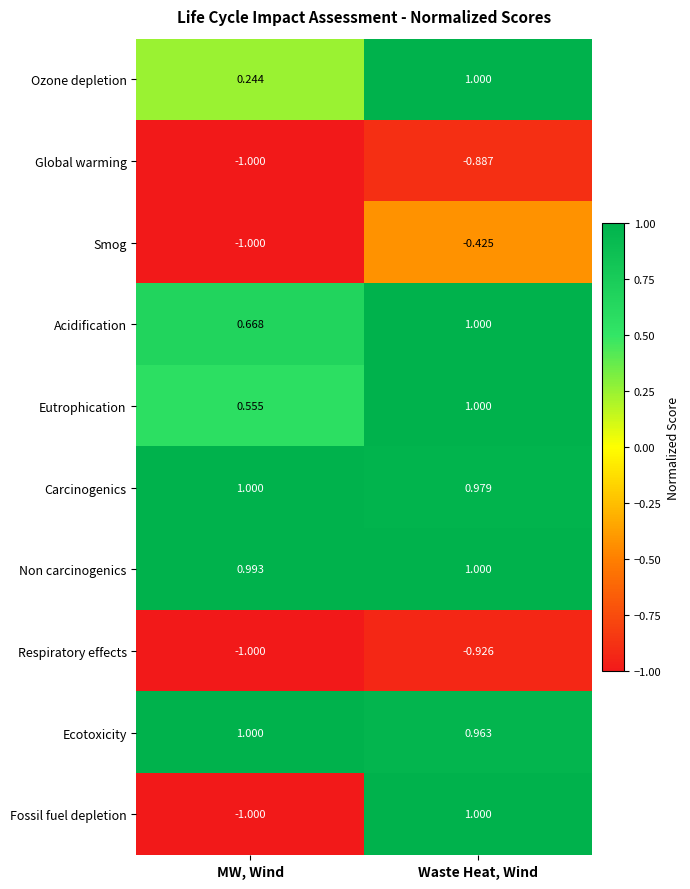

Is the value of Smog at Waste Heat, Wind greater than the value of Eutrophication at MW, Wind?

No